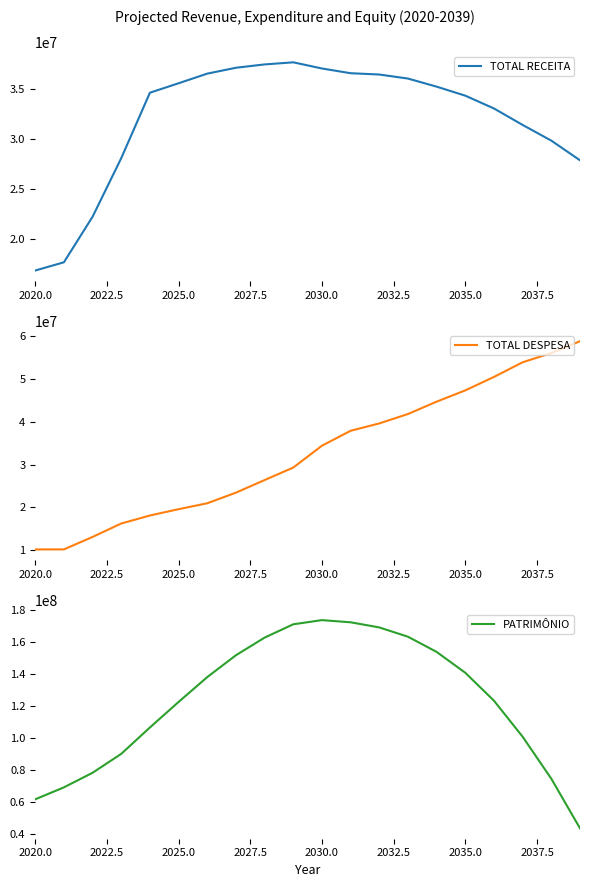

True or false: TOTAL RECEITA and PATRIMÔNIO cross at least once.

False